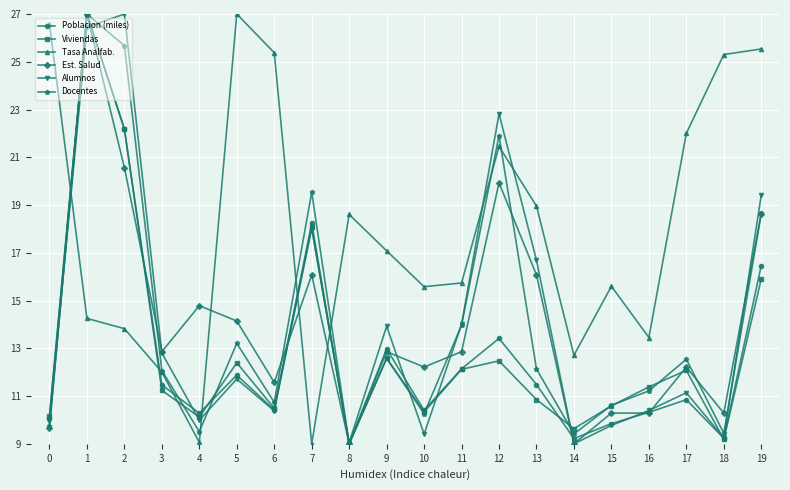

Which category has the highest value in the Viviendas series?

1